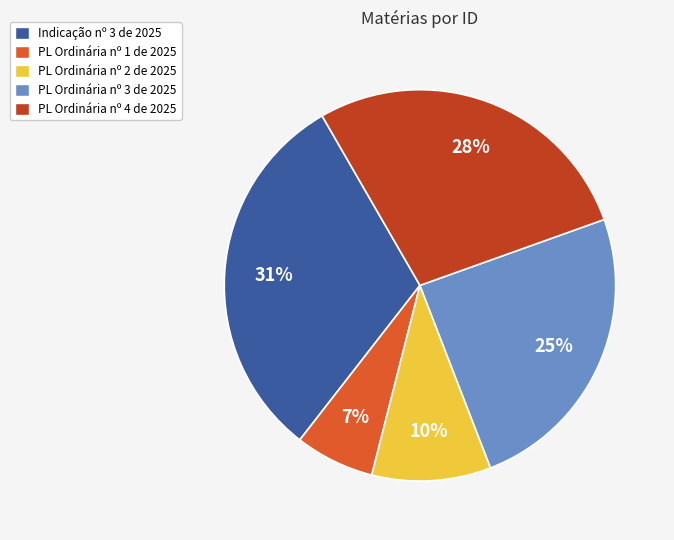

Is there any slice that represents more than half of the pie?

No